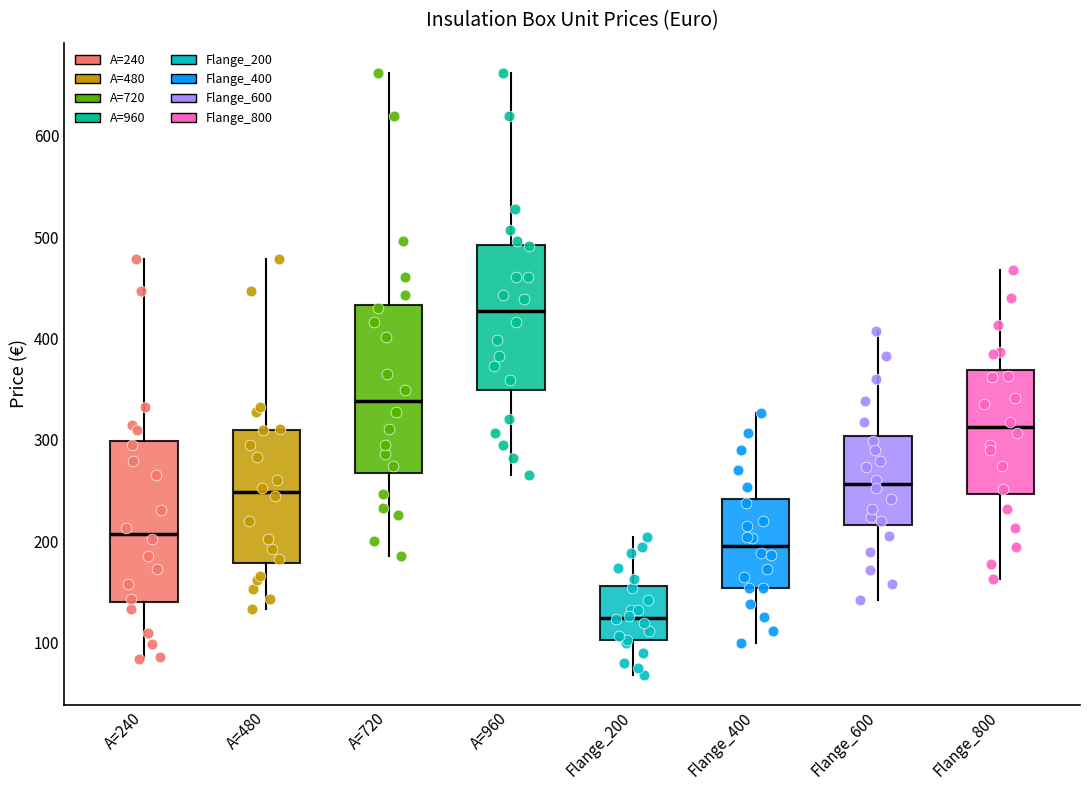

Where does the median line of the box for Flange_800 sit on the y-axis? The values are not printed on the chart, so give them approximately, as read against the axis.

310